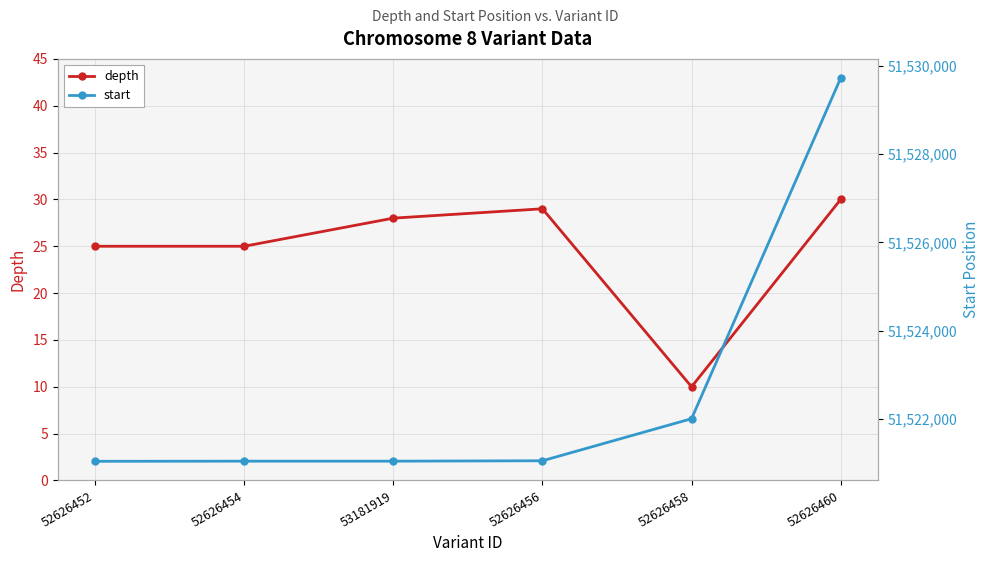

Which series has the widest spread of values?

start